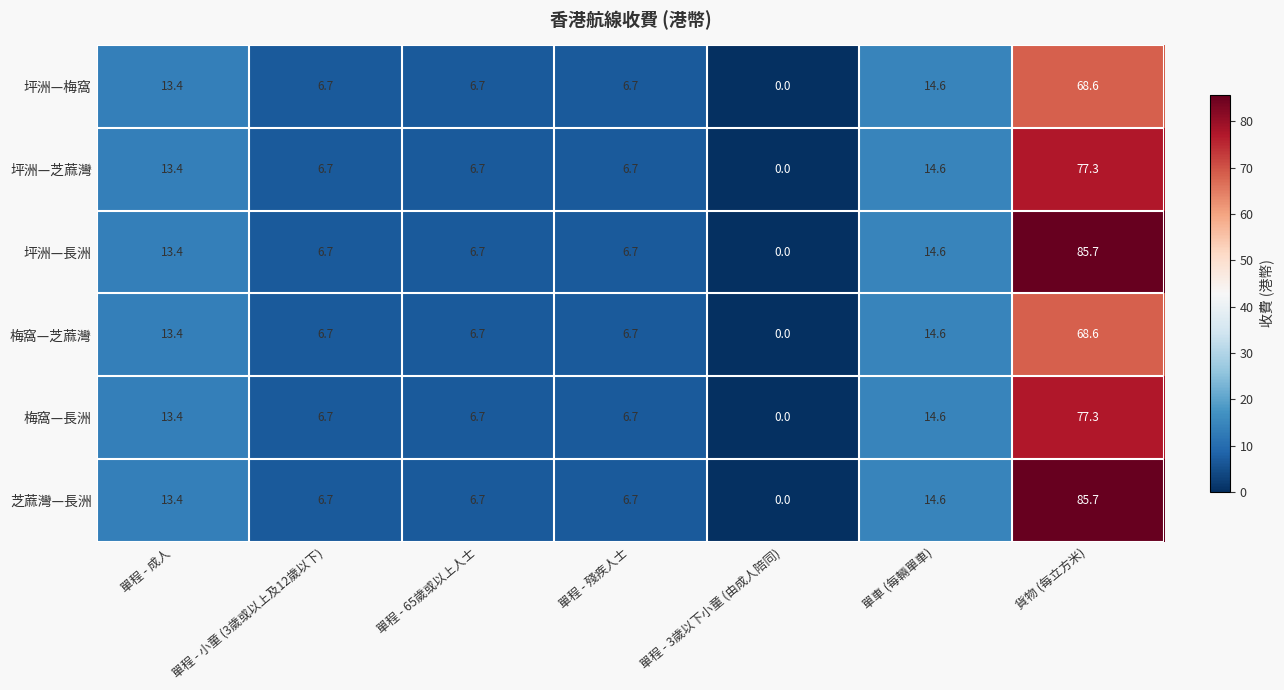

Is it true that 芝蔴灣—長洲 equals 85.7 at 貨物 (每立方米)?

True